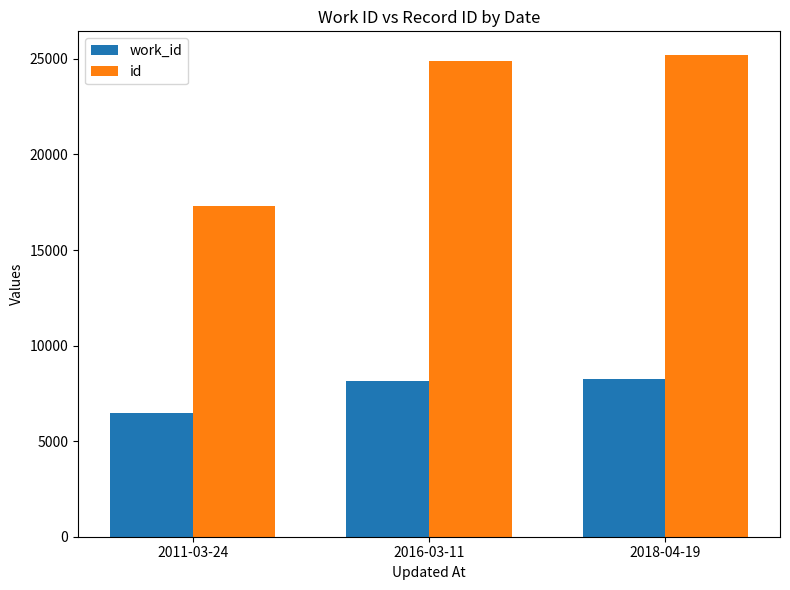

Which label corresponds to the largest value in the chart?

2018-04-19